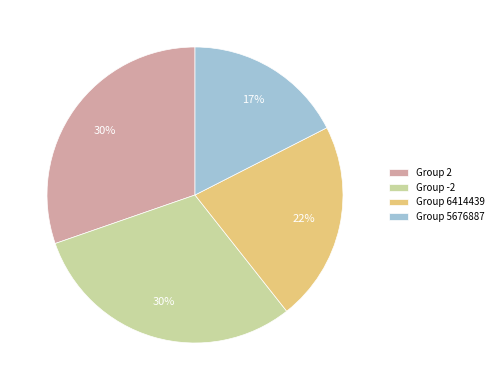

To the nearest percent, what is the difference between the largest and smallest slice percentages?

13%